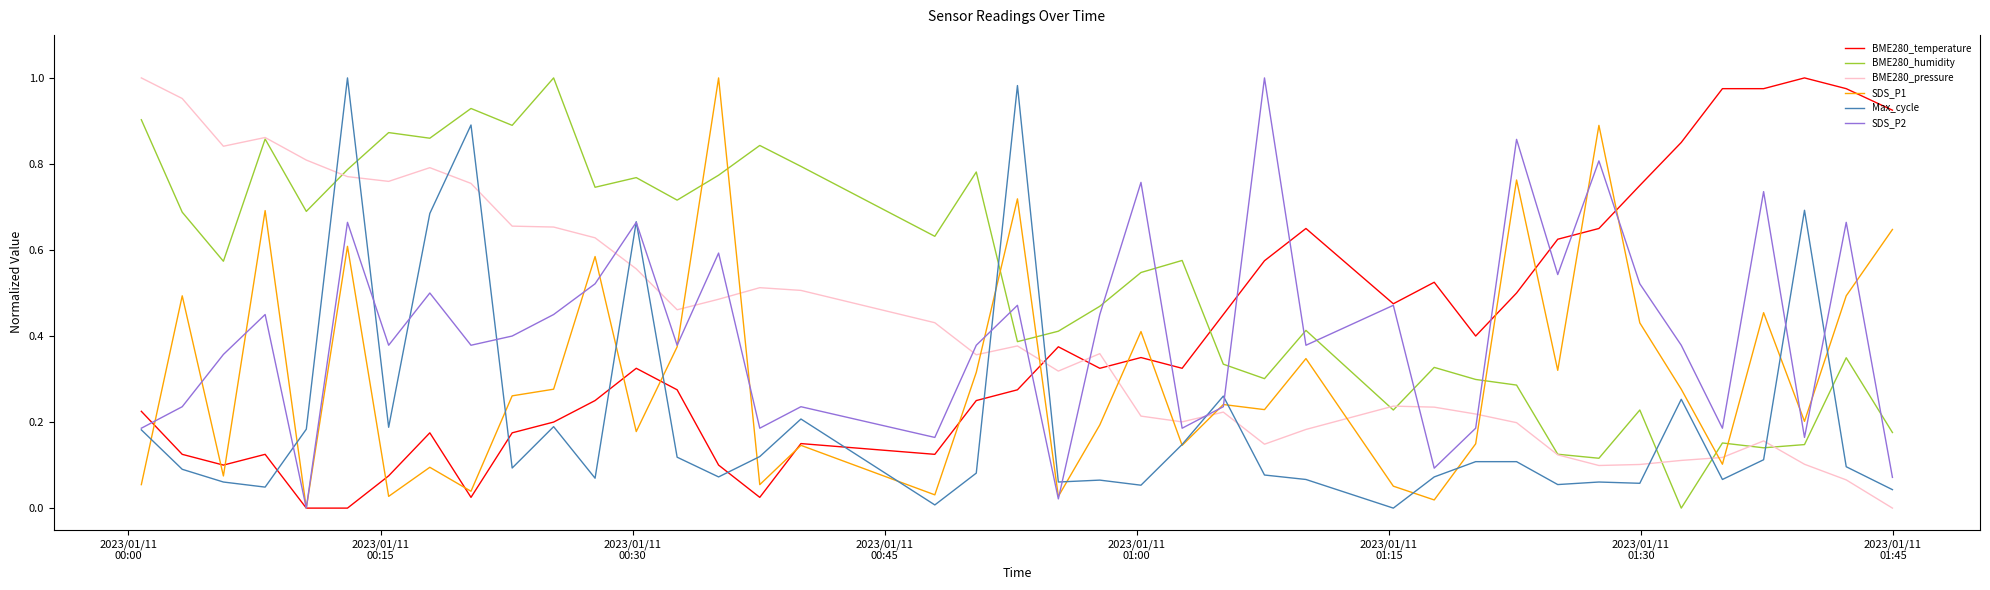

After their last crossing, which series has the higher values: SDS_P2 or BME280_humidity?

BME280_humidity